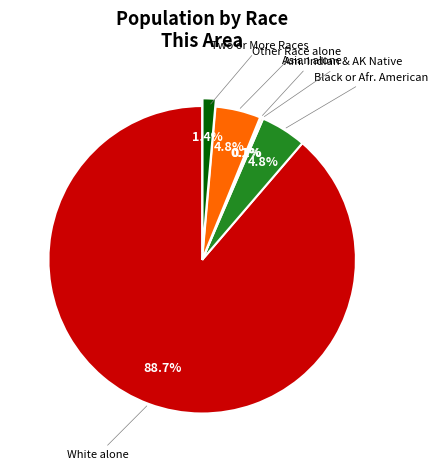

Does any single category account for the majority?

Yes